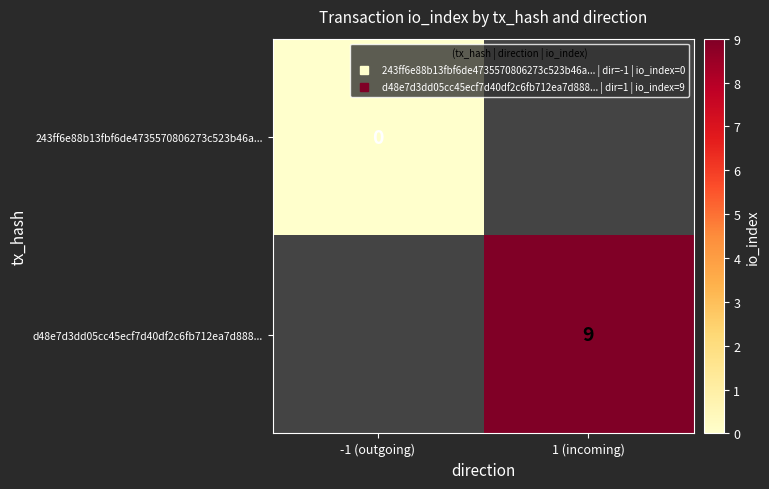

Is it true that 243ff6e88b13fbf6de4735570806273c523b46a... equals 0.0 at -1 (outgoing)?

True